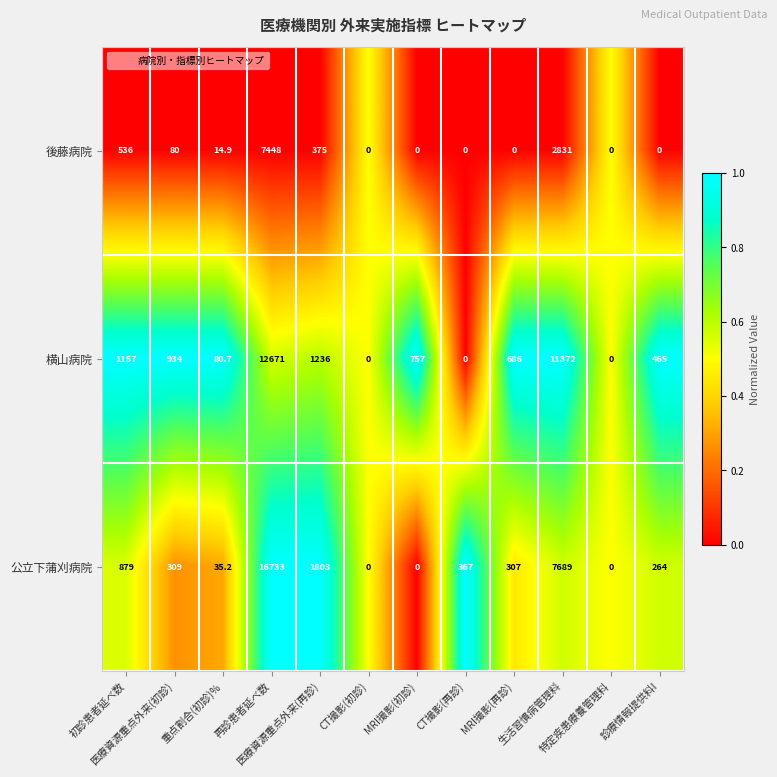

Which series has the widest spread of values?

公立下蒲刈病院